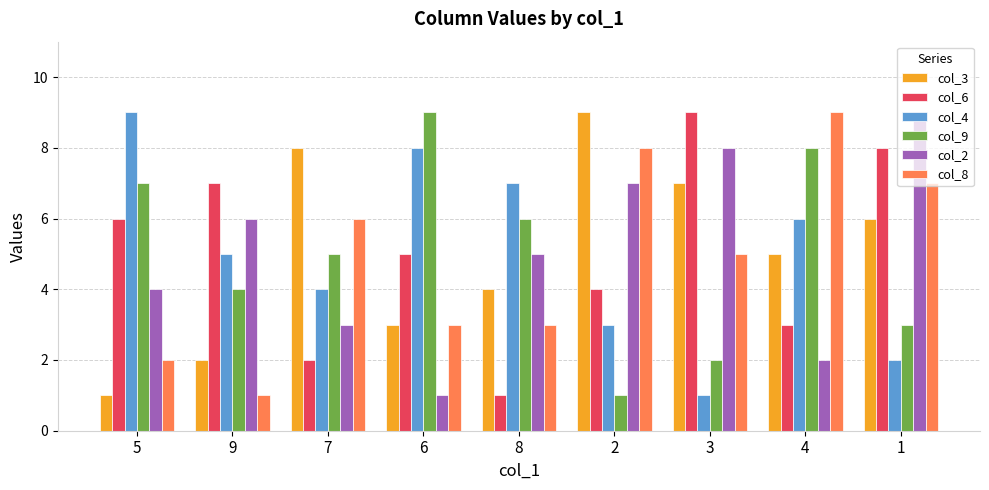

Where is col_8 nearest to the value 5?

3